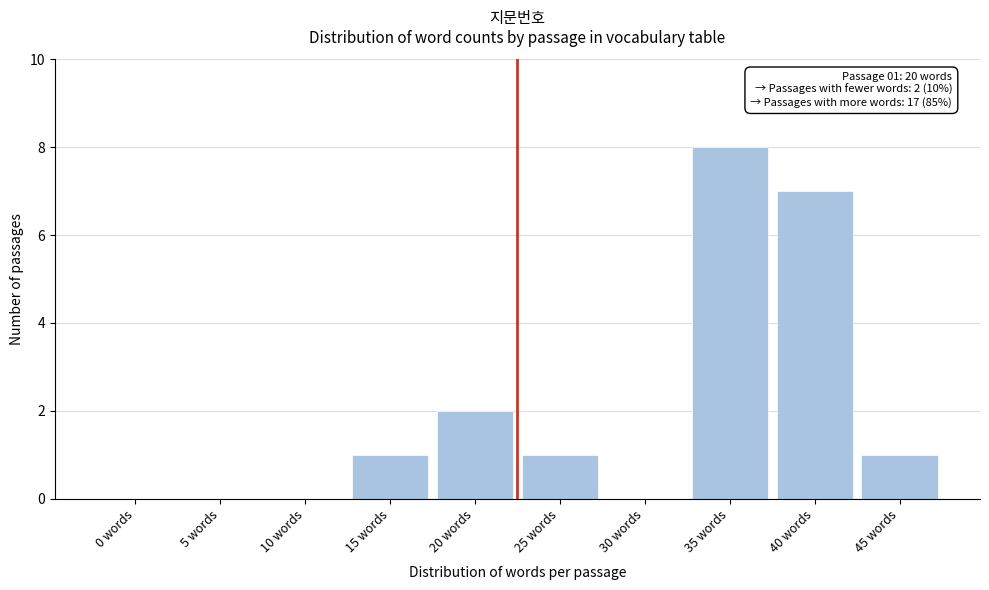

Reading left to right, list all the values displayed in this chart.

0 words=0	5 words=0	10 words=0	15 words=1	20 words=2	25 words=1	30 words=0	35 words=8	40 words=7	45 words=1